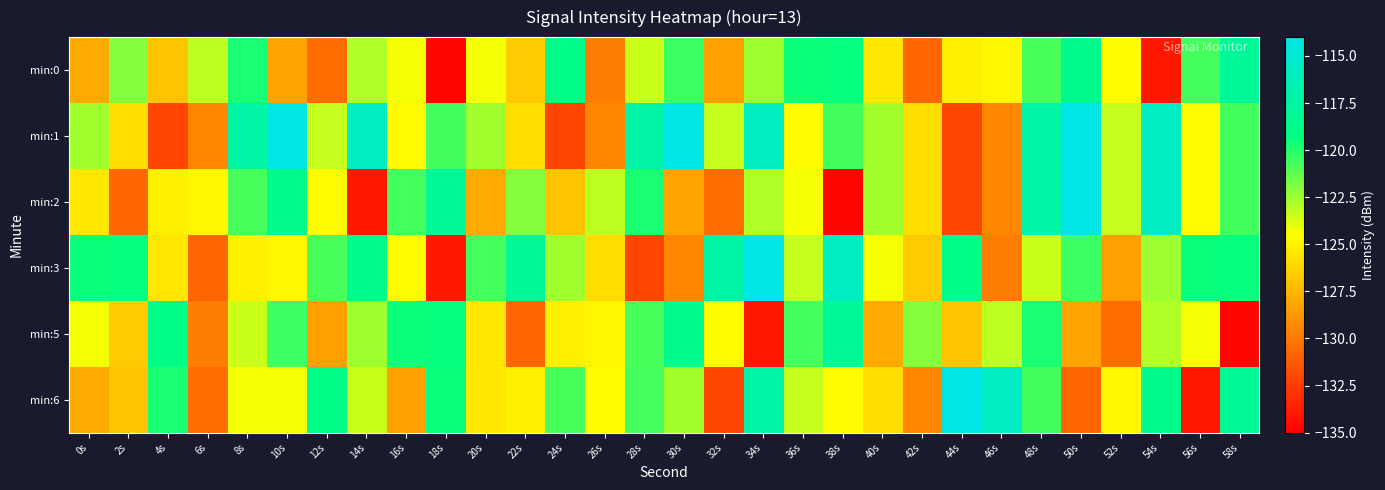

Reading right to left, transcribe all the data shown in this chart.

min:0: 58s=-118.0	56s=-120.7	54s=-134.0	52s=-124.6	50s=-118.6	48s=-120.7	46s=-124.8	44s=-125.1	42s=-130.8	40s=-125.5	38s=-119.4	36s=-119.5	34s=-122.5	32s=-128.4	30s=-120.5	28s=-123.4	26s=-129.8	24s=-118.9	22s=-126.6	20s=-124.3	18s=-134.8	16s=-124.3	14s=-122.9	12s=-130.5	10s=-128.3	8s=-119.8	6s=-123.1	4s=-126.9	2s=-122.0	0s=-127.9
min:1: 58s=-120.6	56s=-124.6	54s=-115.8	52s=-123.3	50s=-114.0	48s=-117.2	46s=-129.4	44s=-132.1	42s=-125.9	40s=-122.6	38s=-120.6	36s=-124.6	34s=-115.8	32s=-123.3	30s=-114.0	28s=-117.2	26s=-129.4	24s=-132.1	22s=-125.9	20s=-122.6	18s=-120.6	16s=-124.6	14s=-115.8	12s=-123.3	10s=-114.0	8s=-117.2	6s=-129.4	4s=-132.1	2s=-125.9	0s=-122.6
min:2: 58s=-120.6	56s=-124.6	54s=-115.8	52s=-123.3	50s=-114.0	48s=-117.2	46s=-129.4	44s=-132.1	42s=-125.9	40s=-122.6	38s=-134.8	36s=-124.3	34s=-122.9	32s=-130.5	30s=-128.3	28s=-119.8	26s=-123.1	24s=-126.9	22s=-122.0	20s=-127.9	18s=-118.0	16s=-120.7	14s=-134.0	12s=-124.6	10s=-118.6	8s=-120.7	6s=-124.8	4s=-125.1	2s=-130.8	0s=-125.5
min:3: 58s=-119.4	56s=-119.5	54s=-122.5	52s=-128.4	50s=-120.5	48s=-123.4	46s=-129.8	44s=-118.9	42s=-126.6	40s=-124.3	38s=-115.8	36s=-123.3	34s=-114.0	32s=-117.2	30s=-129.4	28s=-132.1	26s=-125.9	24s=-122.6	22s=-118.0	20s=-120.7	18s=-134.0	16s=-124.6	14s=-118.6	12s=-120.7	10s=-124.8	8s=-125.1	6s=-130.8	4s=-125.5	2s=-119.4	0s=-119.5
min:5: 58s=-134.8	56s=-124.3	54s=-122.9	52s=-130.5	50s=-128.3	48s=-119.8	46s=-123.1	44s=-126.9	42s=-122.0	40s=-127.9	38s=-118.0	36s=-120.7	34s=-134.0	32s=-124.6	30s=-118.6	28s=-120.7	26s=-124.8	24s=-125.1	22s=-130.8	20s=-125.5	18s=-119.4	16s=-119.5	14s=-122.5	12s=-128.4	10s=-120.5	8s=-123.4	6s=-129.8	4s=-118.9	2s=-126.6	0s=-124.3
min:6: 58s=-118.0	56s=-134.0	54s=-118.6	52s=-124.8	50s=-130.8	48s=-120.6	46s=-115.8	44s=-114.0	42s=-129.4	40s=-125.9	38s=-124.6	36s=-123.3	34s=-117.2	32s=-132.1	30s=-122.6	28s=-120.7	26s=-124.6	24s=-120.7	22s=-125.1	20s=-125.5	18s=-119.5	16s=-128.4	14s=-123.4	12s=-118.9	10s=-124.3	8s=-124.3	6s=-130.5	4s=-119.8	2s=-126.9	0s=-127.9